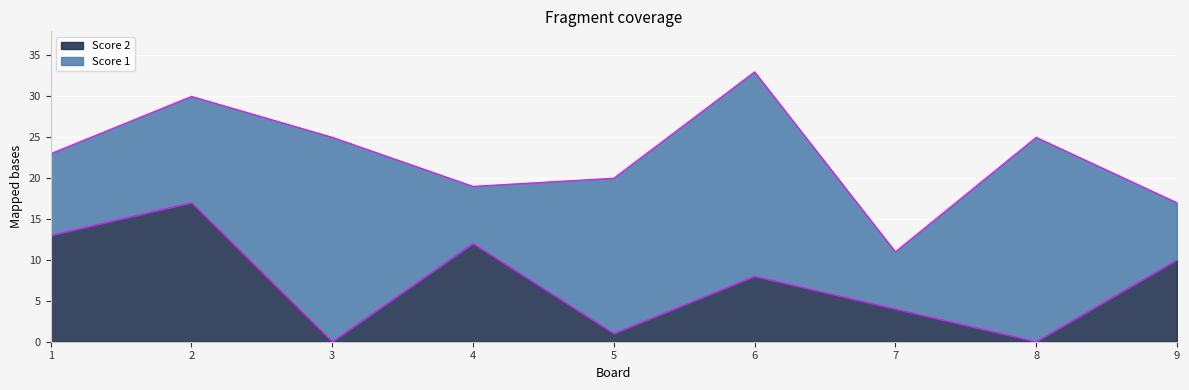

Rank the categories by value from highest to lowest.

2, 1, 4, 9, 6, 7, 5, 3, 8